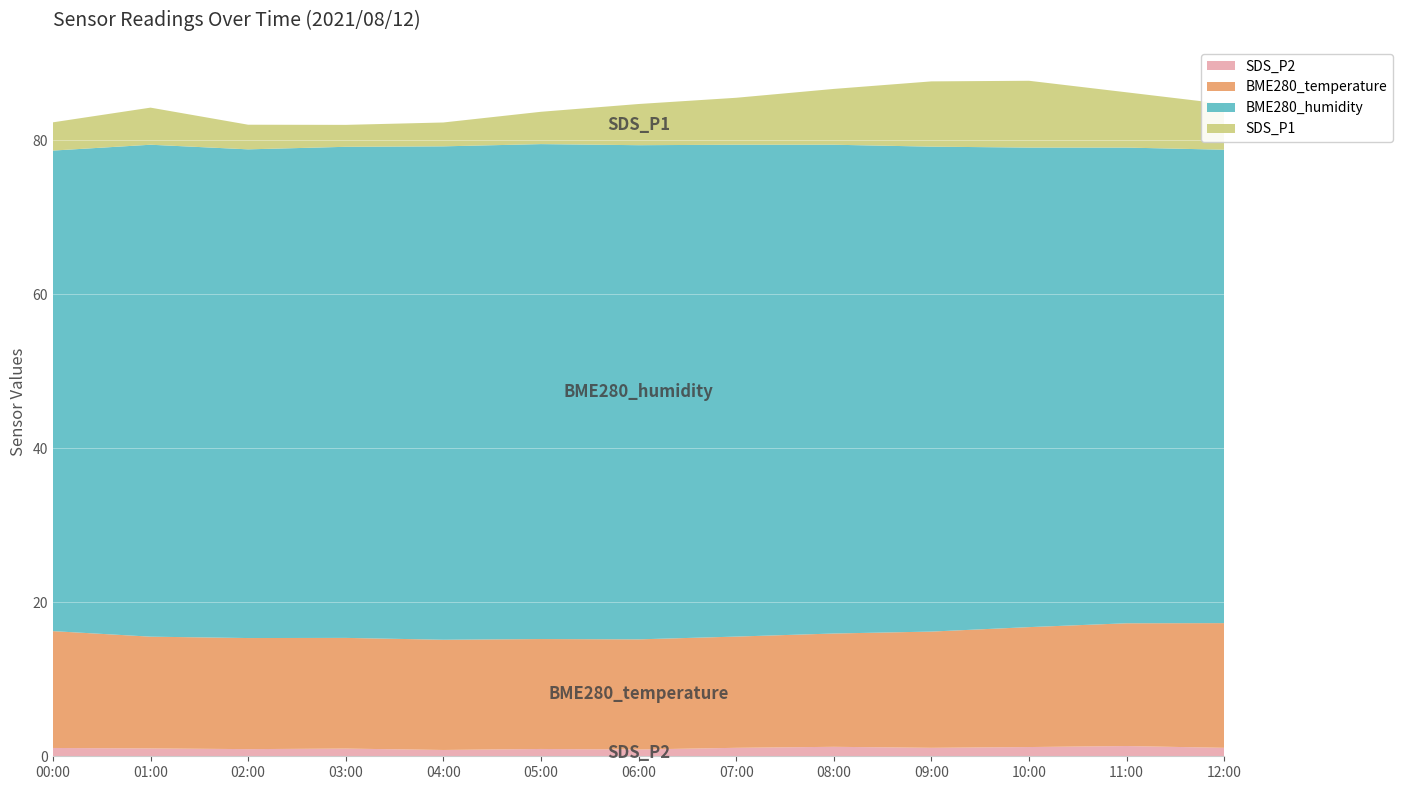

Reading left to right, transcribe all the data shown in this chart.

BME280_temperature: 15.2	14.5	14.4	14.4	14.3	14.3	14.3	14.4	14.7	15.1	15.6	15.9	16.2
BME280_humidity: 62.4	63.9	63.5	63.8	64.1	64.3	64.2	63.9	63.5	63.0	62.3	61.8	61.5
SDS_P1: 3.7	4.8	3.2	2.9	3.1	4.2	5.3	6.1	7.2	8.5	8.7	7.2	6.0
SDS_P2: 1.1	1.0	0.9	1.0	0.8	0.9	0.9	1.1	1.2	1.1	1.2	1.3	1.1